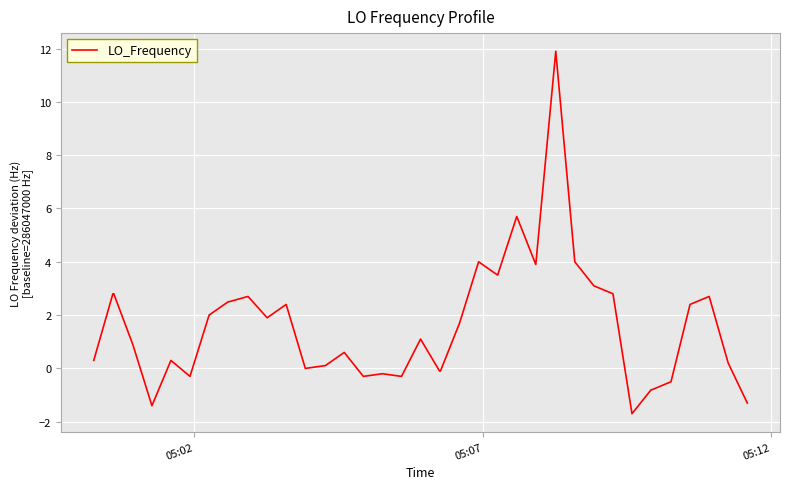

What is the greatest value displayed?

11.9